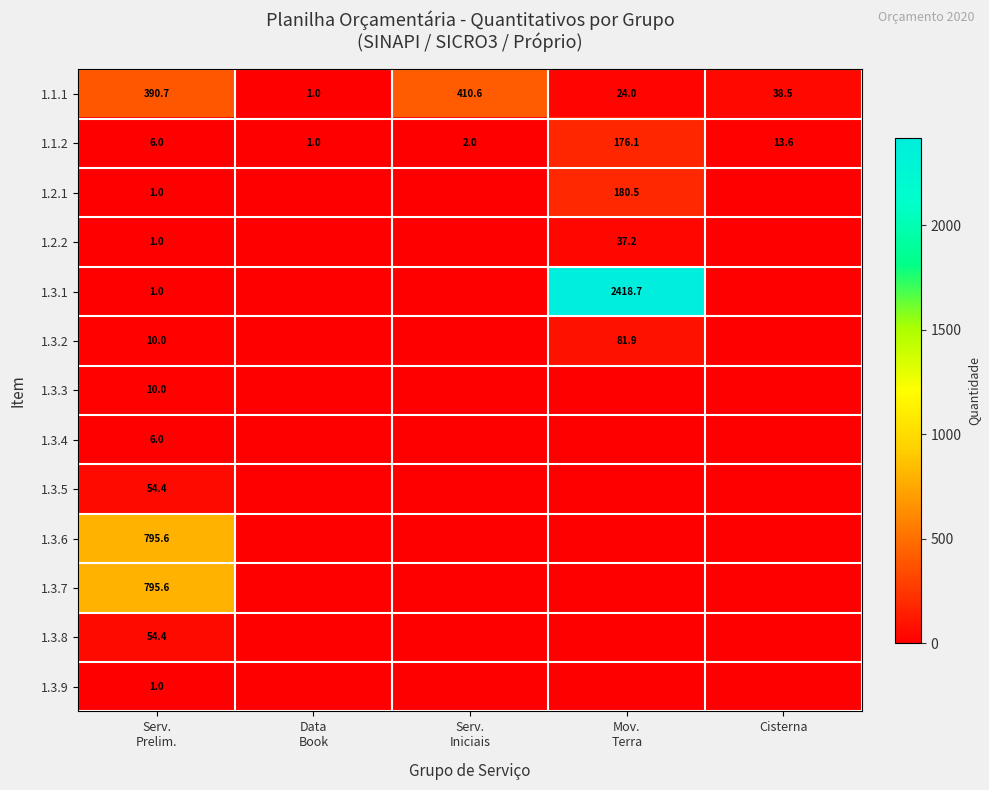

True or false: 1.1.2 has a value of 21.8 at Cisterna.

False